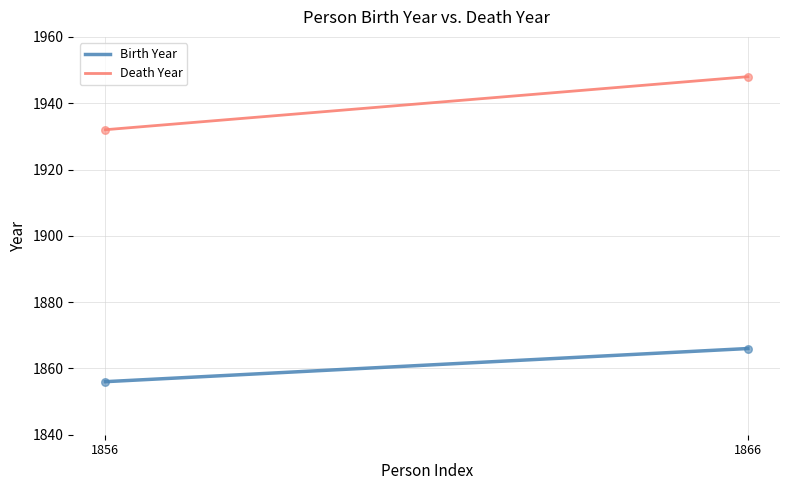

At how many categories does at least one series exceed 1914?

200